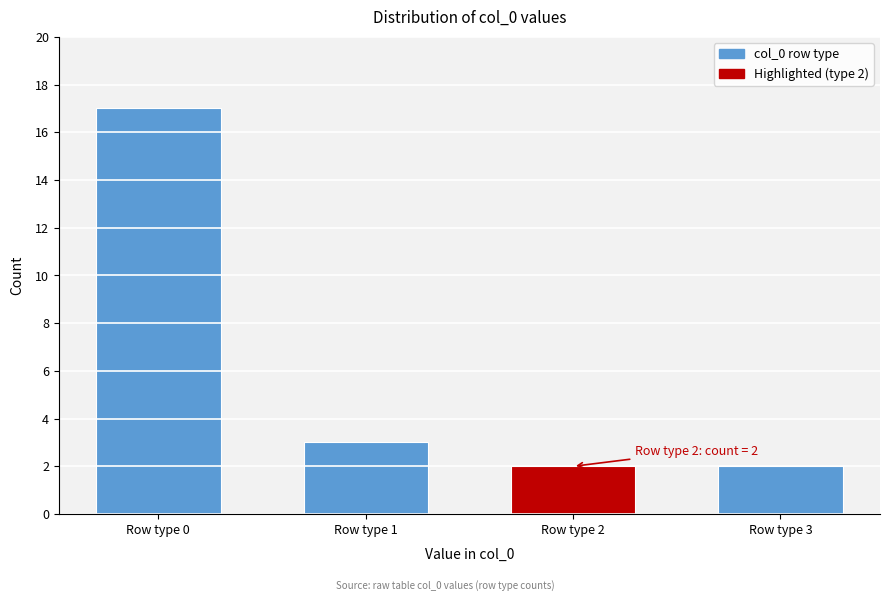

Reading left to right, what are all the values shown in this chart?

17	3	2	2